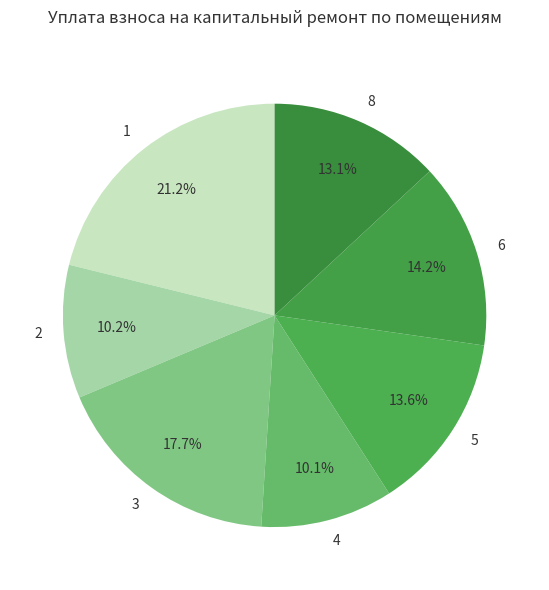

Does 8 represent more than half of the total?

No